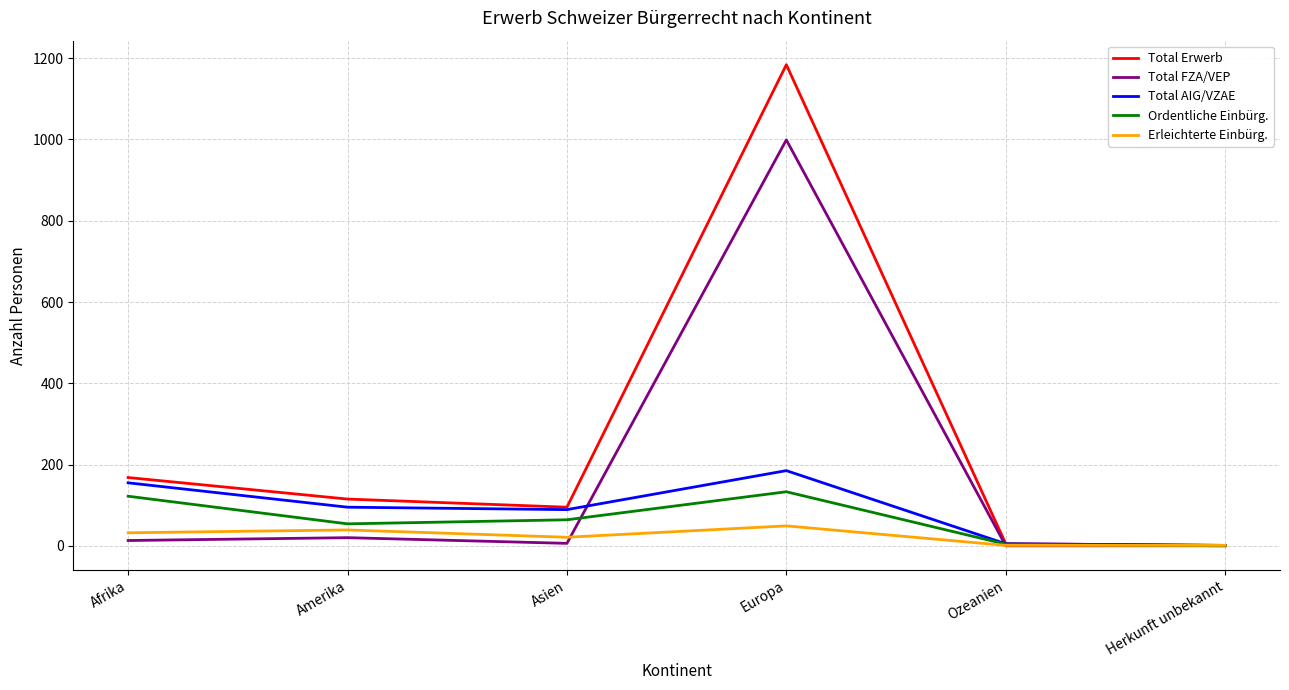

True or false: Total AIG/VZAE and Total FZA/VEP intersect in this chart.

True